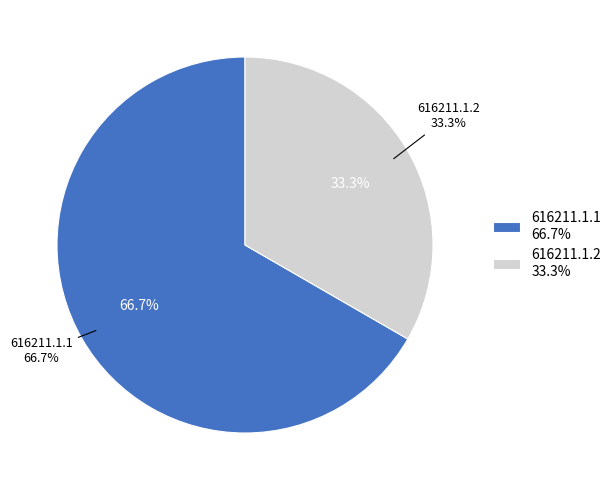

To the nearest percent, what is the difference between the 616211.1.1 and 616211.1.2 slice percentages?

33%